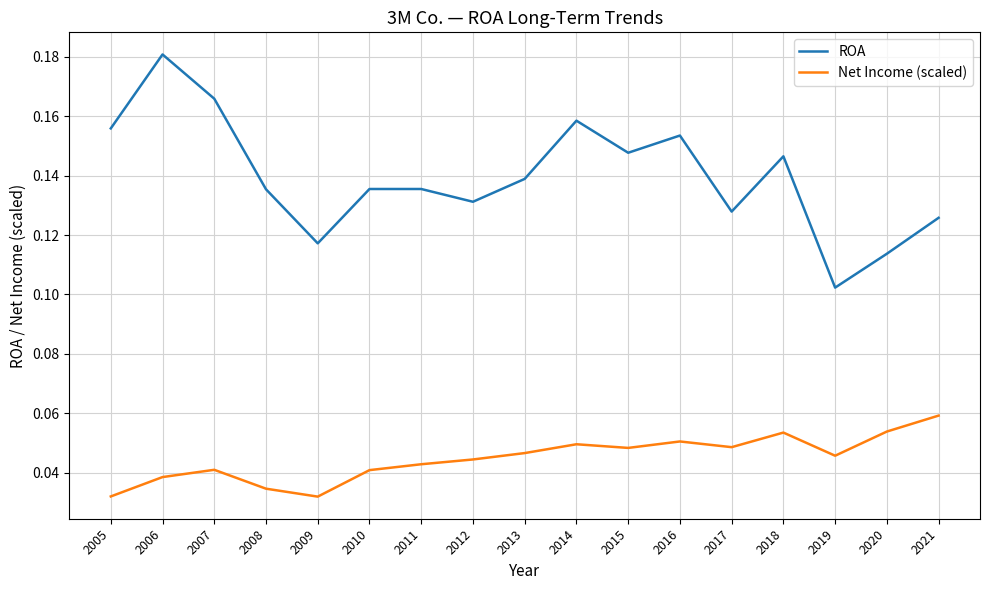

Rank the series by their average value, from highest to lowest.

ROA, Net Income (scaled)